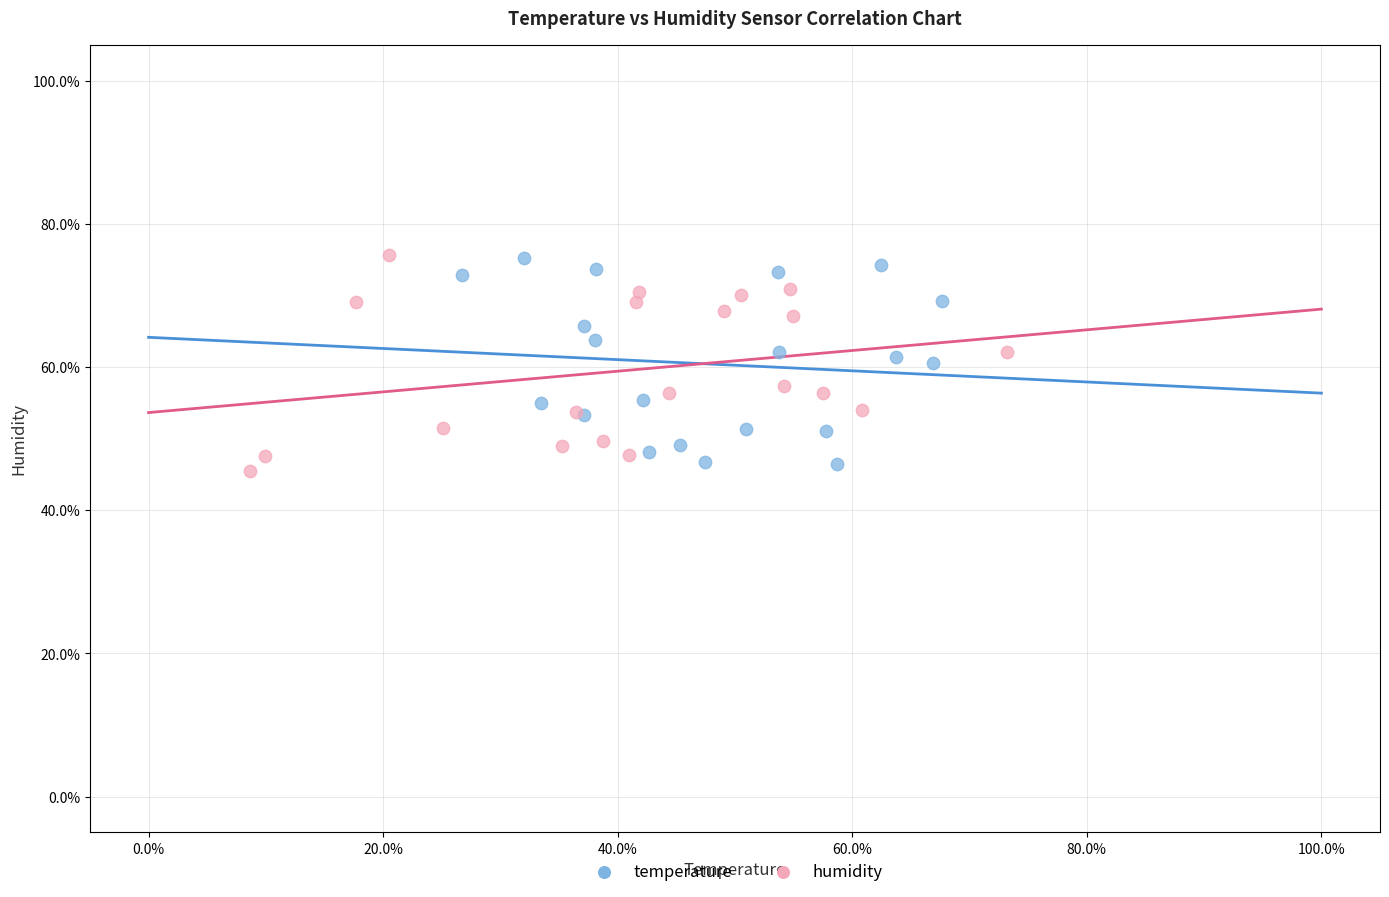

Which series has the widest spread of Y values?

humidity